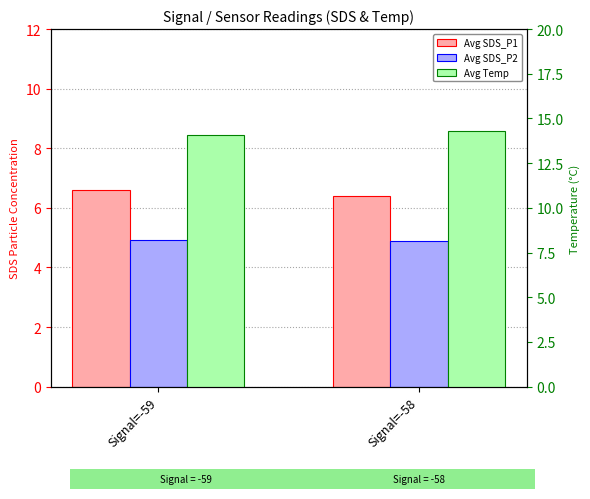

What is the sum of the Avg Temp values at Signal=-58 and Signal=-59?

28.4